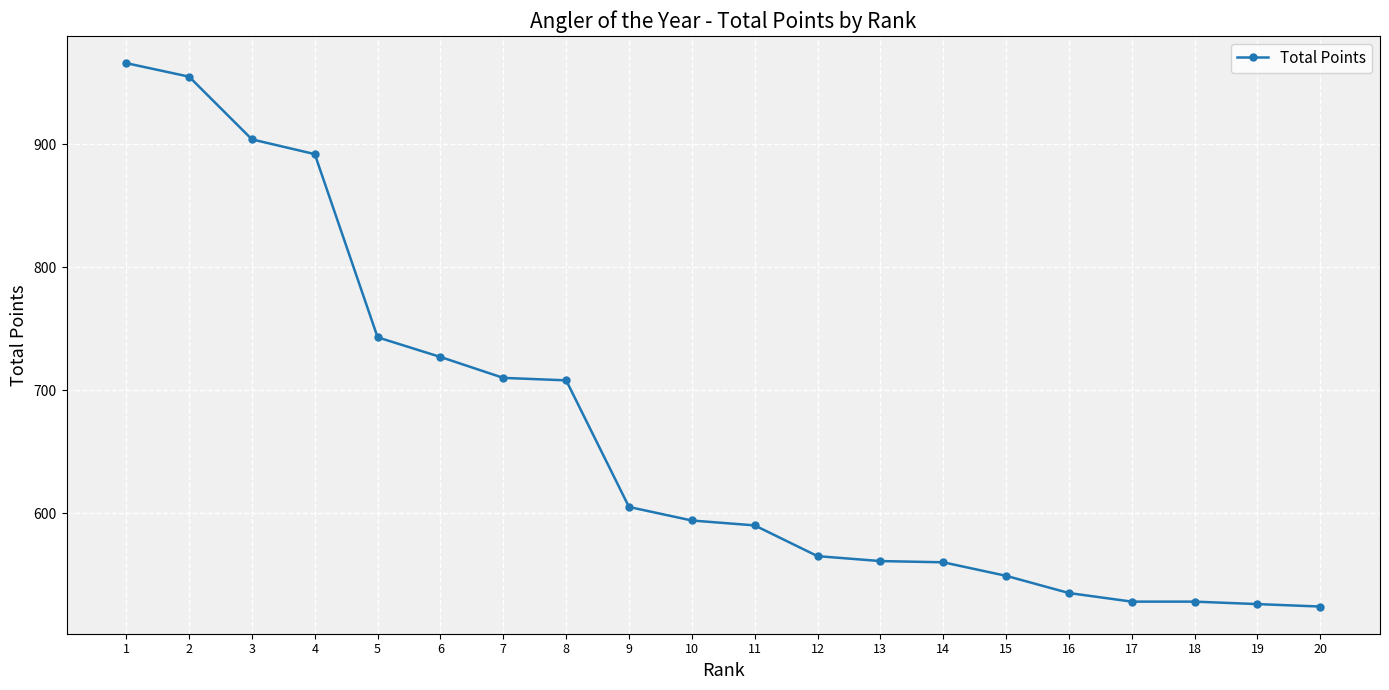

Approximately how many times larger is the value at 6 compared to 4?

0.8